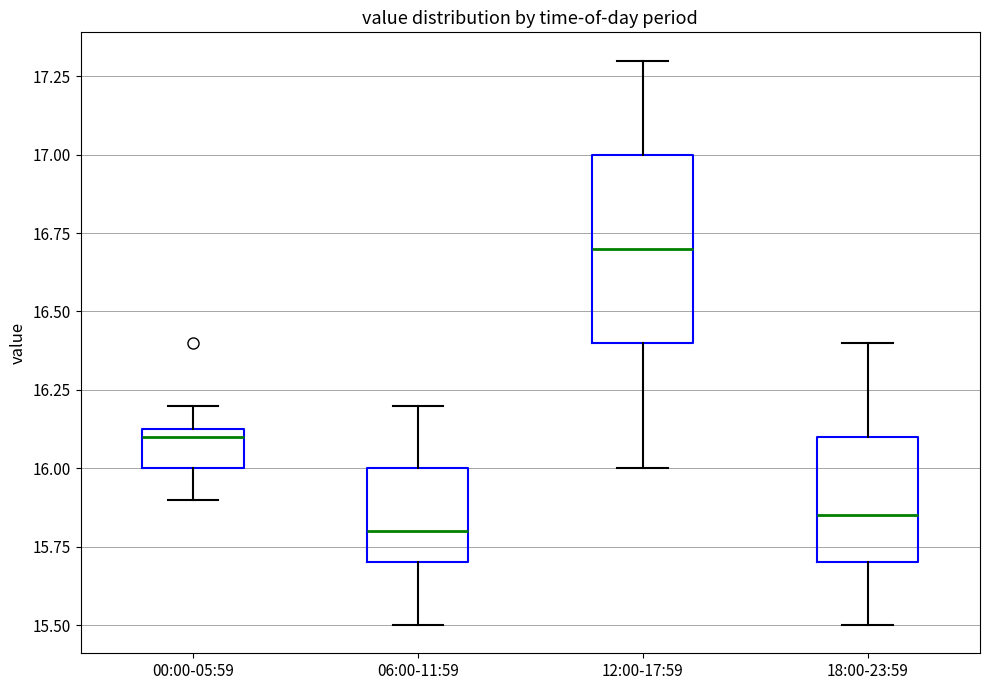

Reading left to right, transcribe this box plot: for each box, give where its median line is, the range the box spans, and where its two whiskers end, as read against the y-axis. The values are not printed on the chart, so give them approximately, as read against the axis.

00:00-05:59: median 16.10, box 16.00 to 16.15, whiskers 15.90 to 16.20
06:00-11:59: median 15.80, box 15.70 to 16.00, whiskers 15.50 to 16.20
12:00-17:59: median 16.70, box 16.40 to 17.00, whiskers 16.00 to 17.30
18:00-23:59: median 15.85, box 15.70 to 16.10, whiskers 15.50 to 16.40